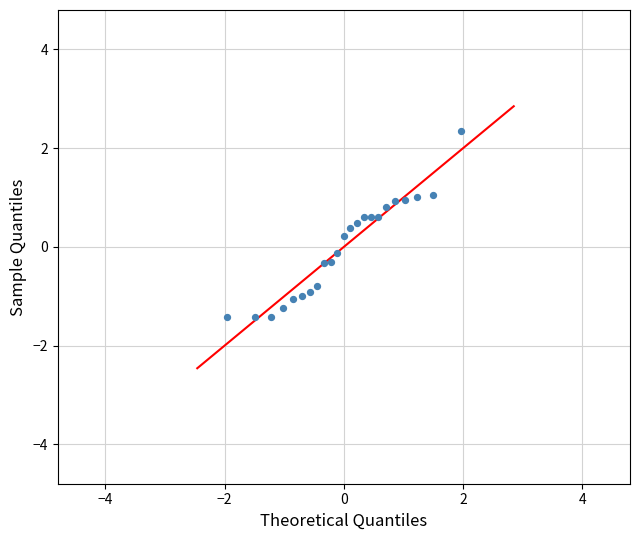

What is the range of Y values (max minus min)?

3.8